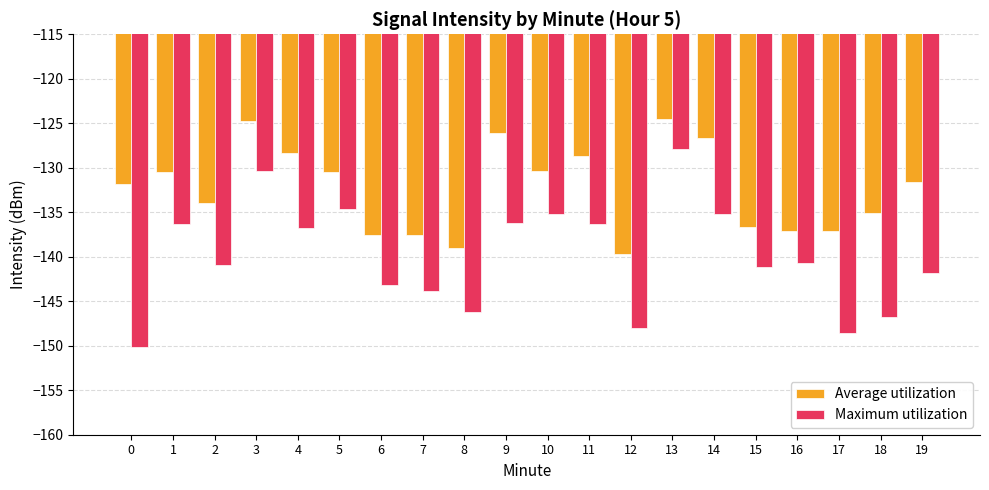

At 2, list the series in order from largest to smallest.

Average utilization, Maximum utilization